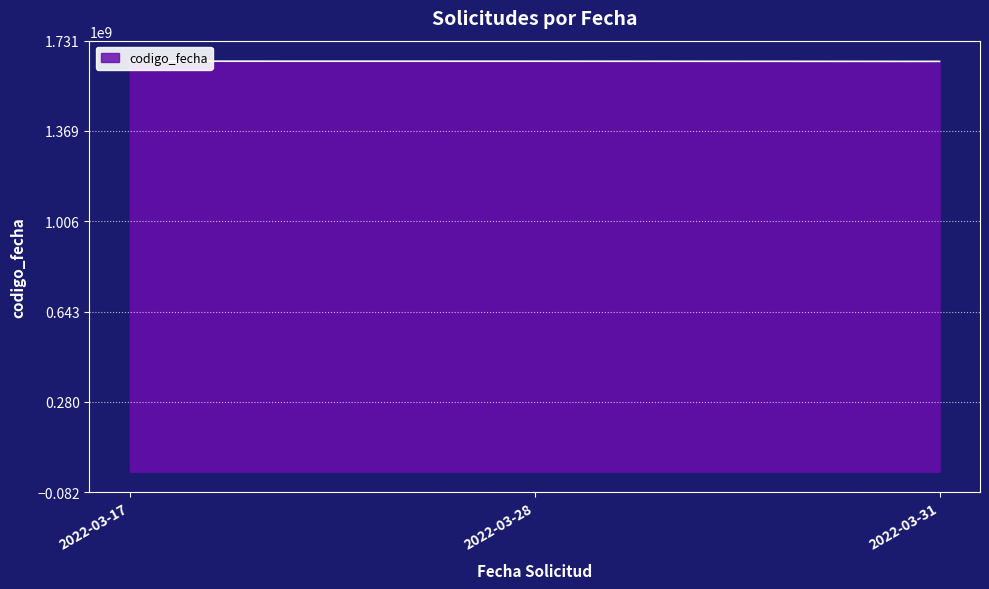

How many values are between 1648022170 and 1648797917?

3